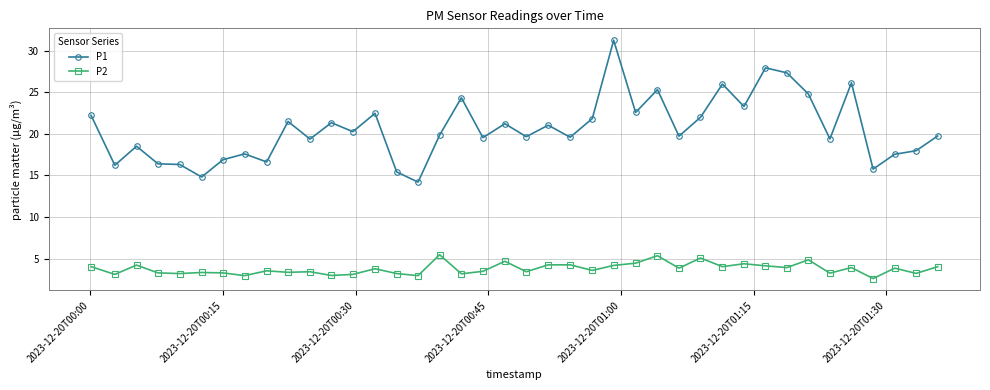

Rank the series by their maximum value, from highest to lowest.

P1, P2